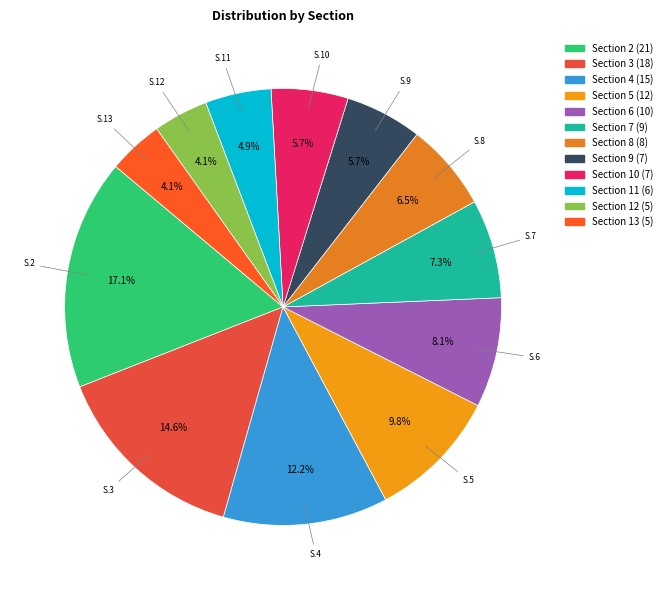

How many segments does this pie chart have?

12